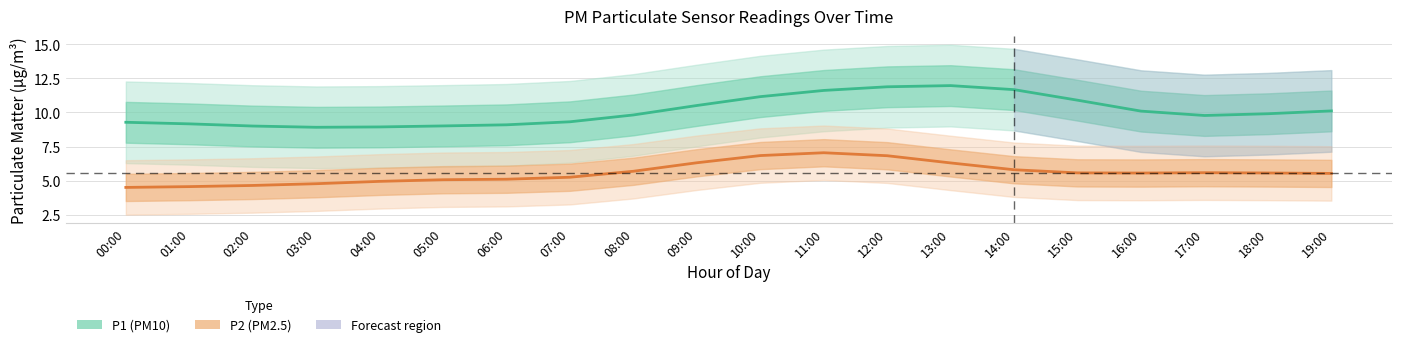

Is it true that P2 equals 1.2 at 01:00?

False